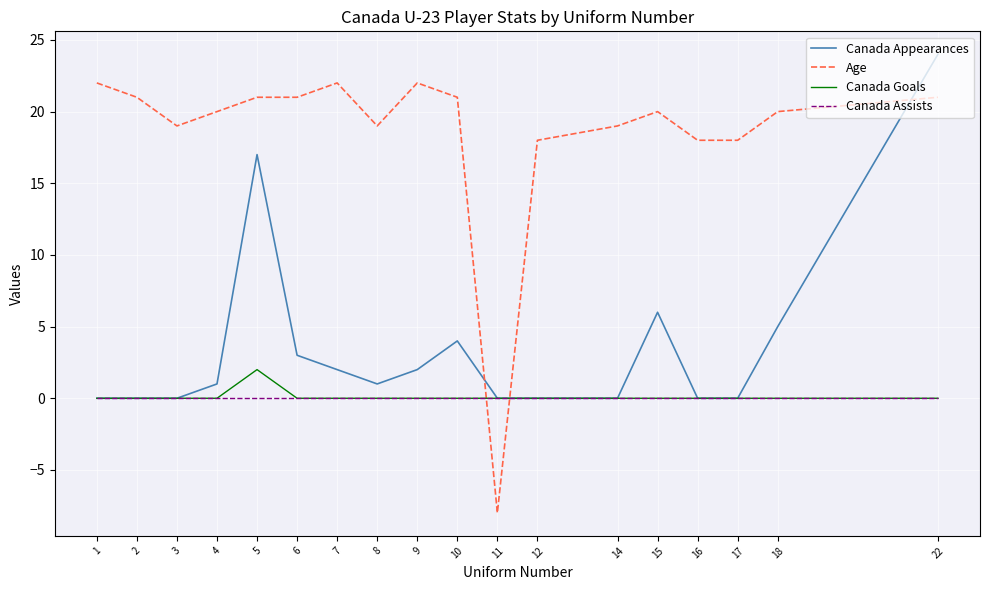

List the series in order of their peak value, lowest first.

Canada Assists, Canada Goals, Age, Canada Appearances